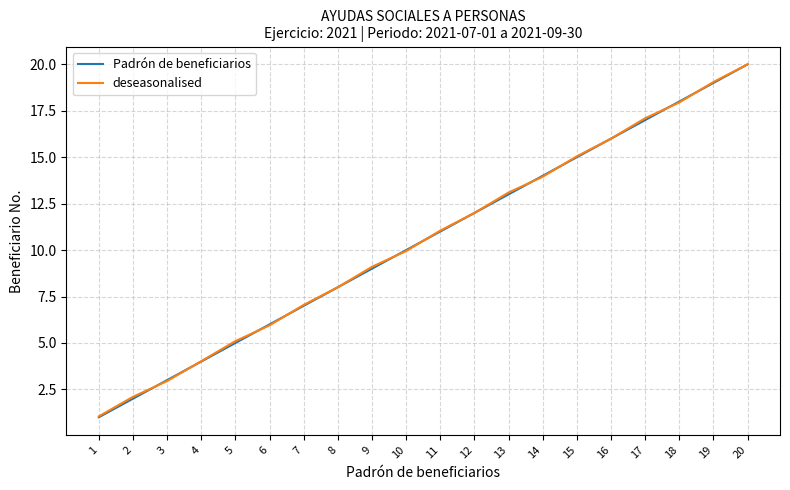

List the labels in order of Padrón de beneficiarios value, smallest first.

1, 2, 3, 4, 5, 6, 7, 8, 9, 10, 11, 12, 13, 14, 15, 16, 17, 18, 19, 20